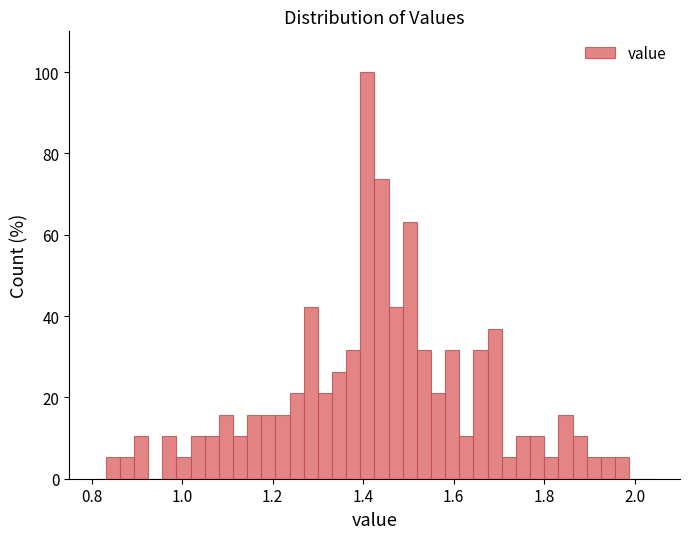

Around what value on the x-axis is the tallest bar? Give the approximate position of its centre, as read against the axis.

1.40